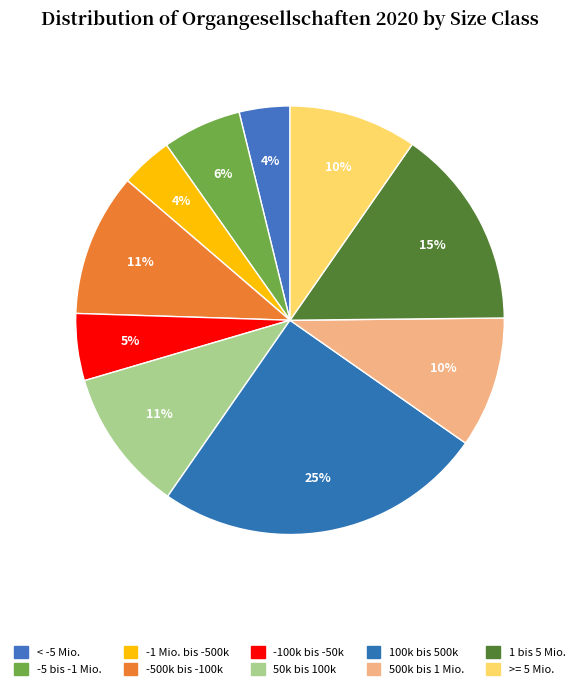

How many slices are in this pie chart?

10